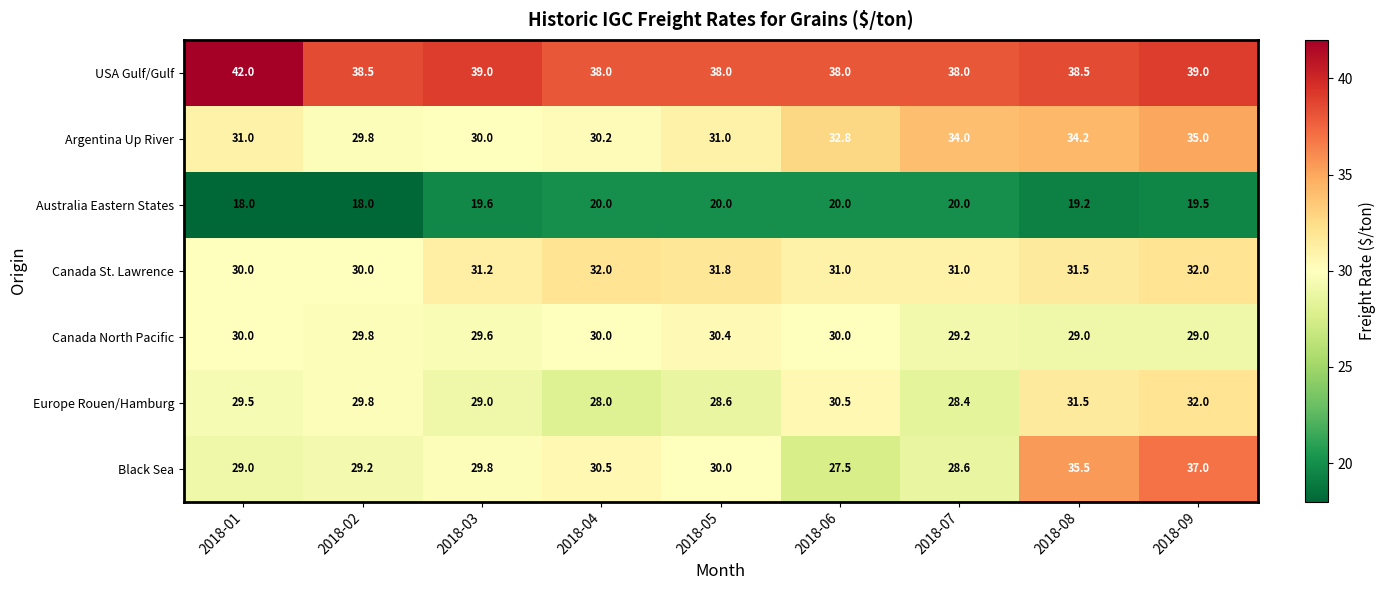

What is the lowest value of the Argentina Up River series?

29.8